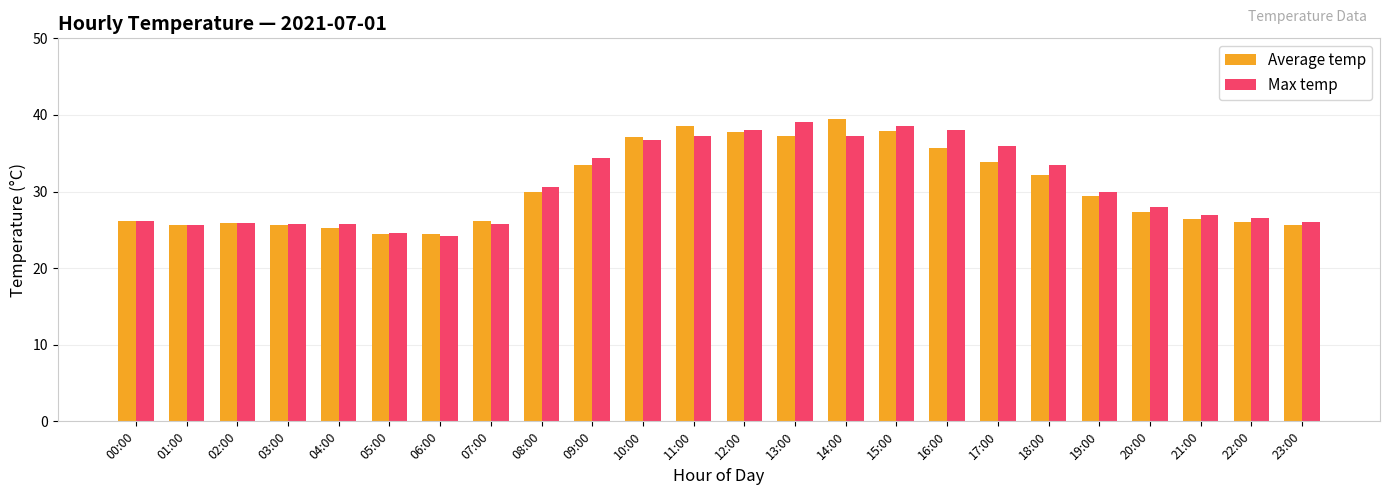

At 14:00, list the series in order from smallest to largest.

Max temp, Average temp